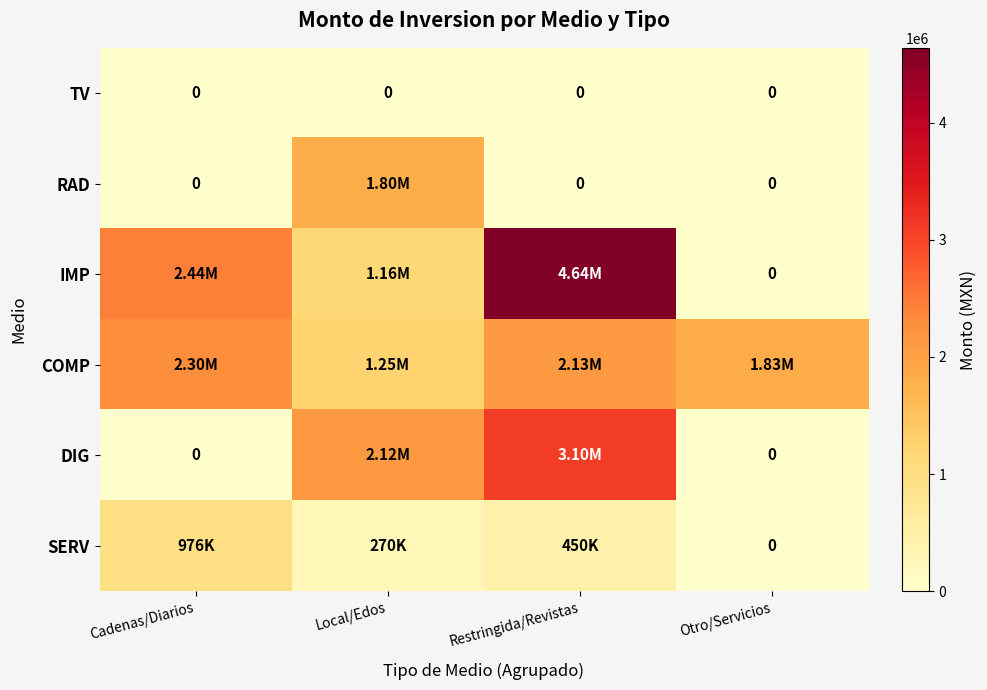

What is the difference between the second highest and minimum values in the SERV series?

450090